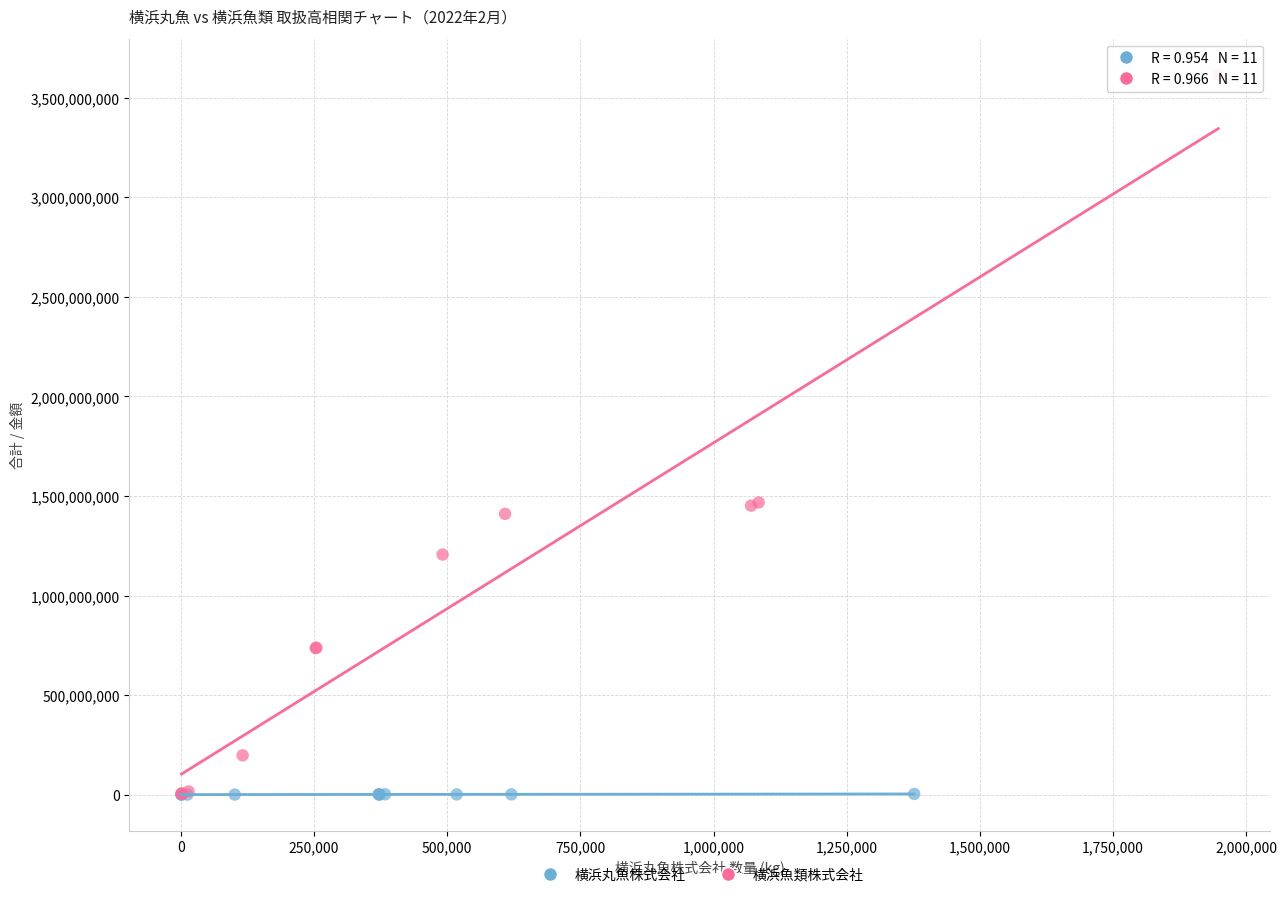

Which series has the widest spread of Y values?

横浜魚類株式会社